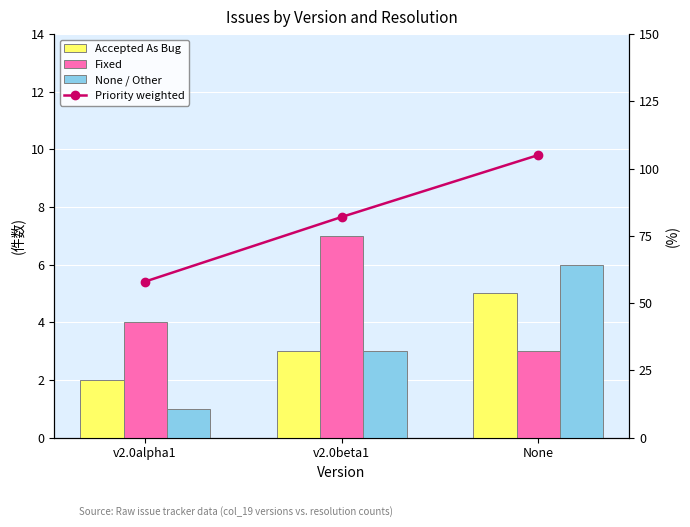

What is the difference between the highest and lowest values at v2.0beta1?

79